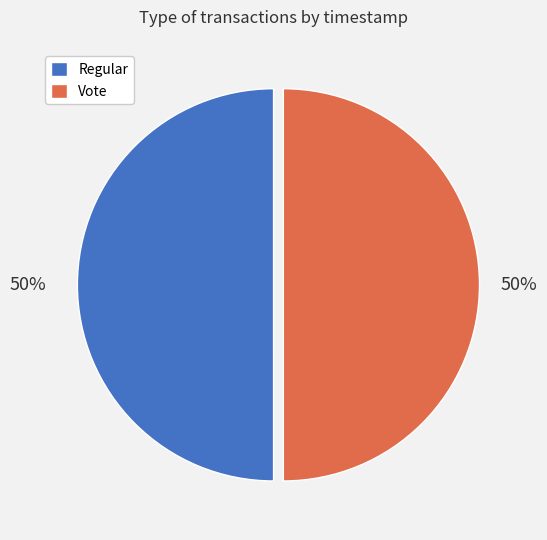

The Vote slice represents 41% of the pie. True or false?

False